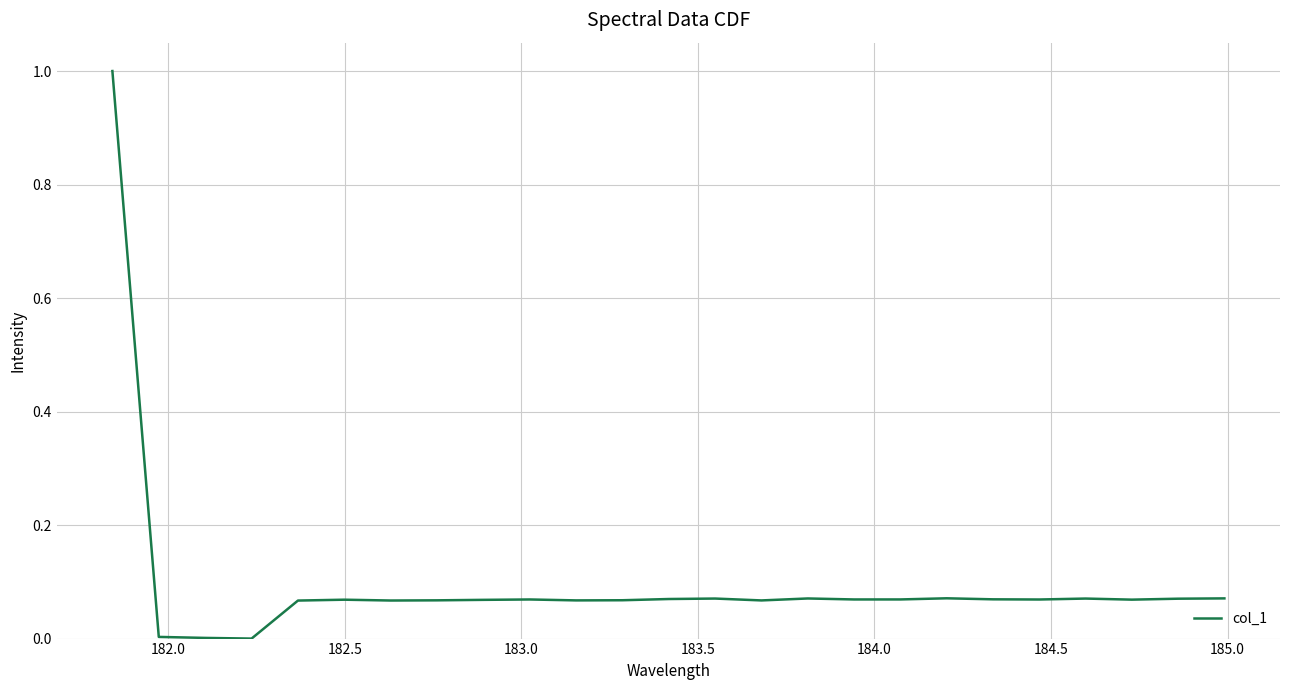

What is the greatest value displayed?

1.0